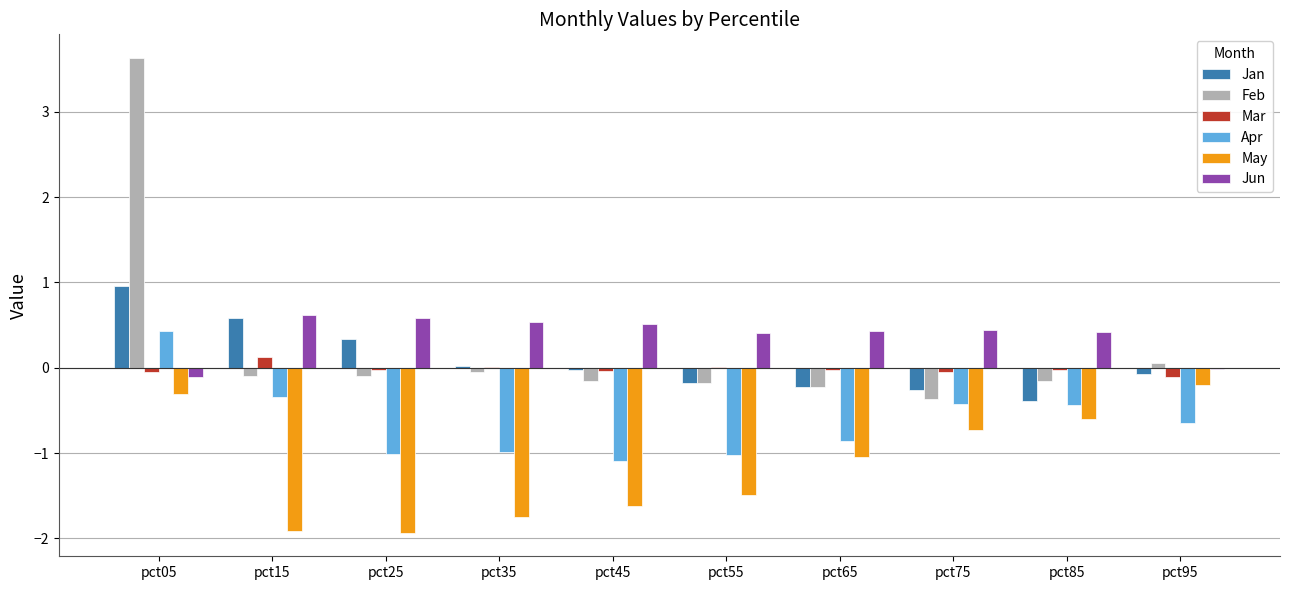

Which series changed the most between pct05 and pct35?

Feb